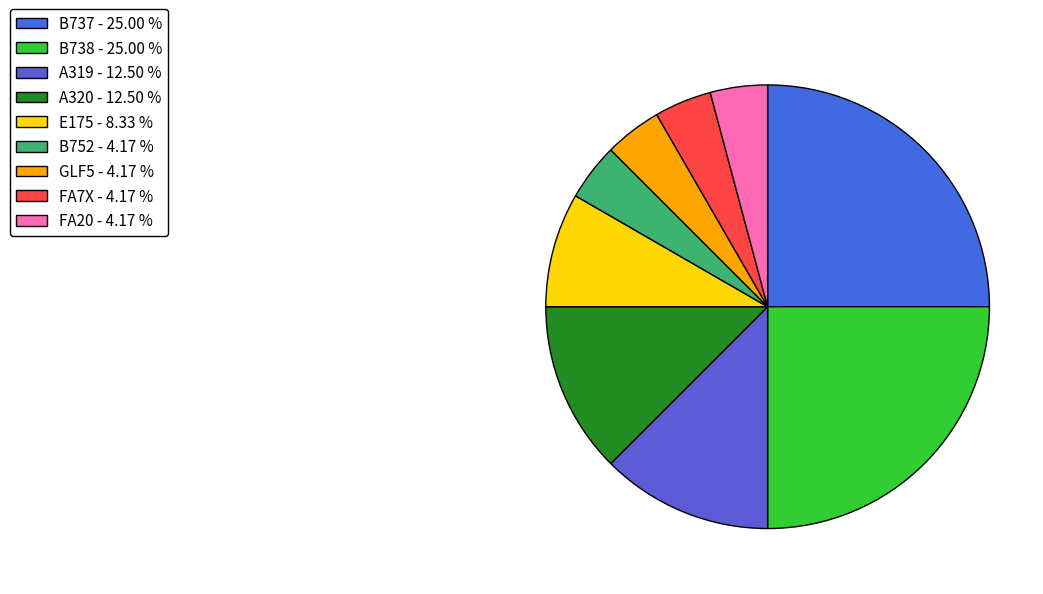

Count the number of slices in the pie.

9